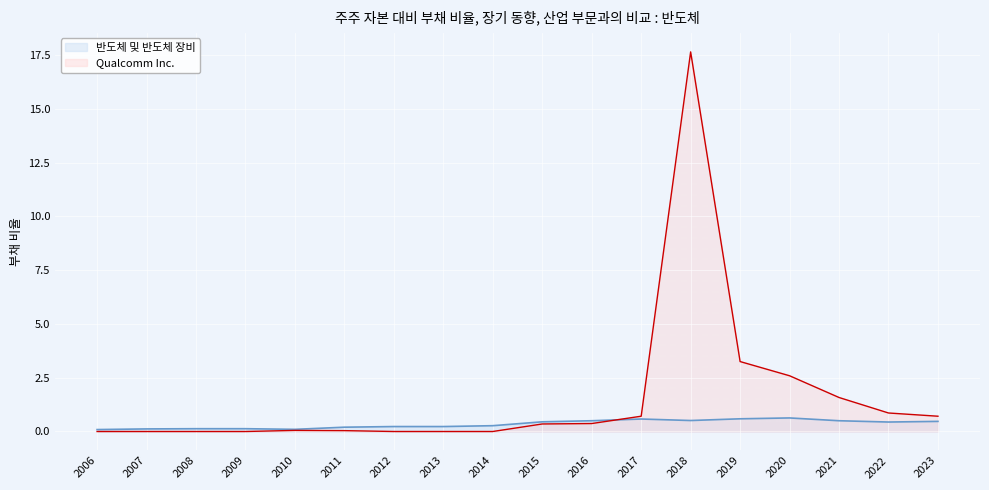

Where is the first local minimum for 반도체 및 반도체 장비?

2010